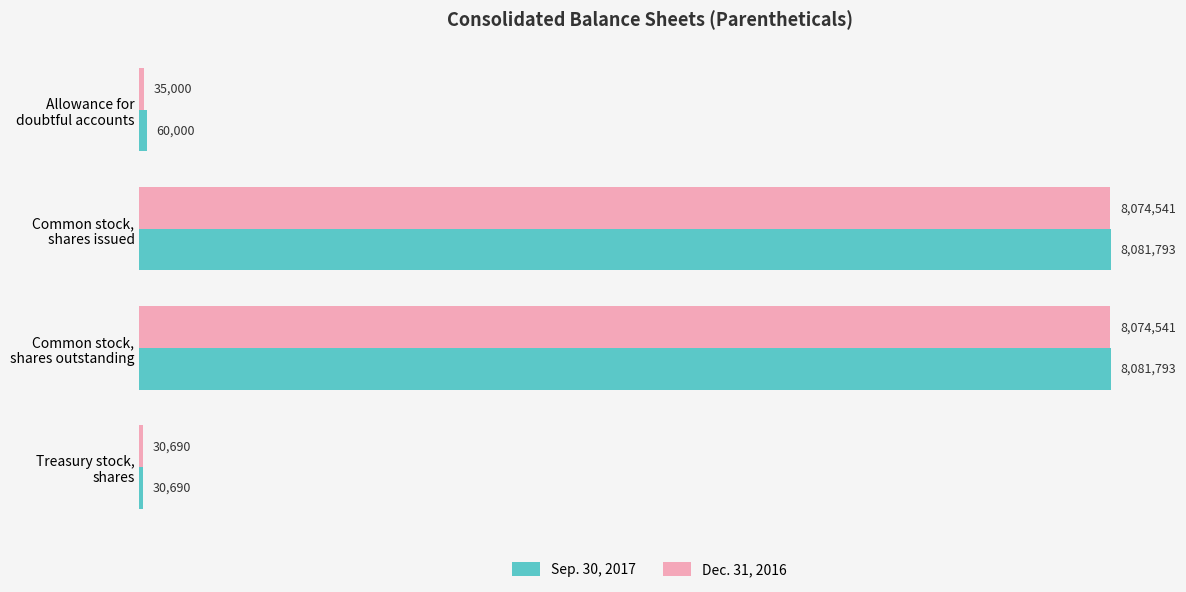

What is the difference between the maximum and minimum values in the Dec. 31, 2016 series?

8043851